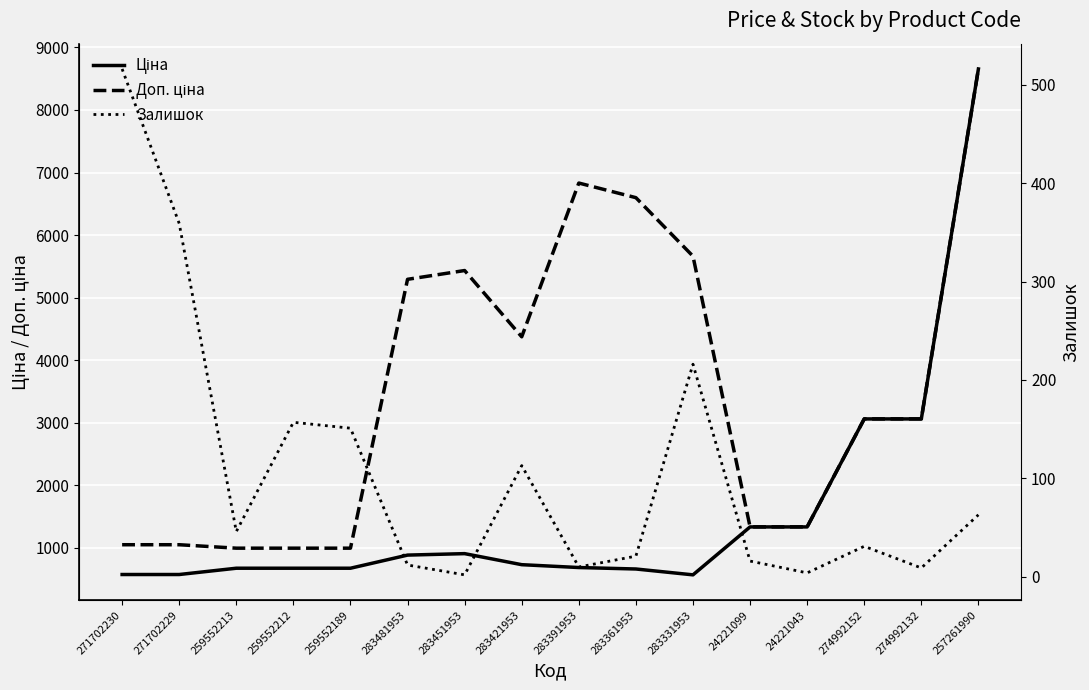

How many categories are shown in the chart?

16